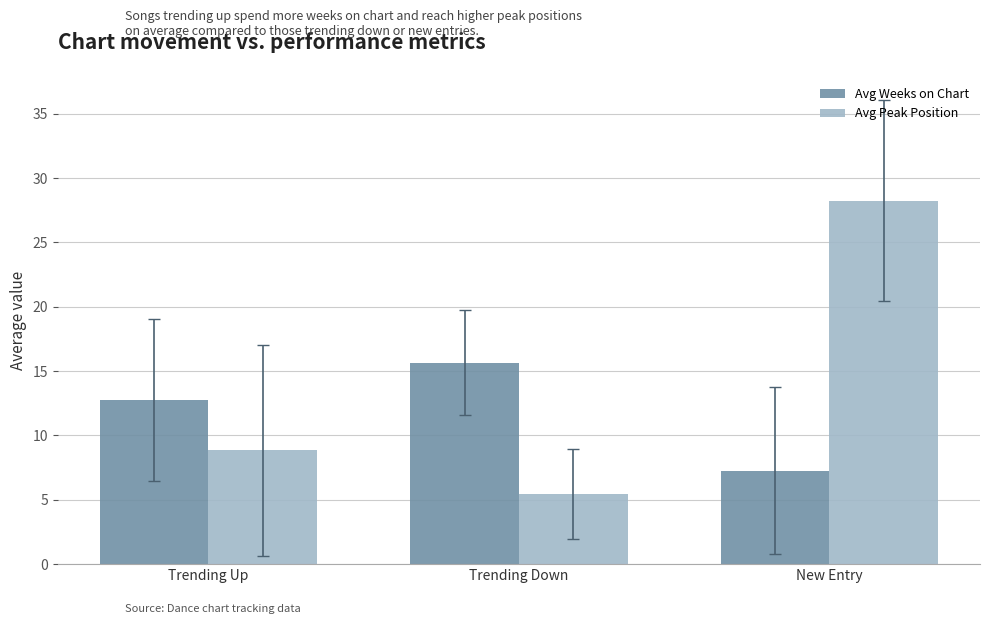

What is the difference between the Avg Weeks on Chart values at New Entry and Trending Down?

8.4